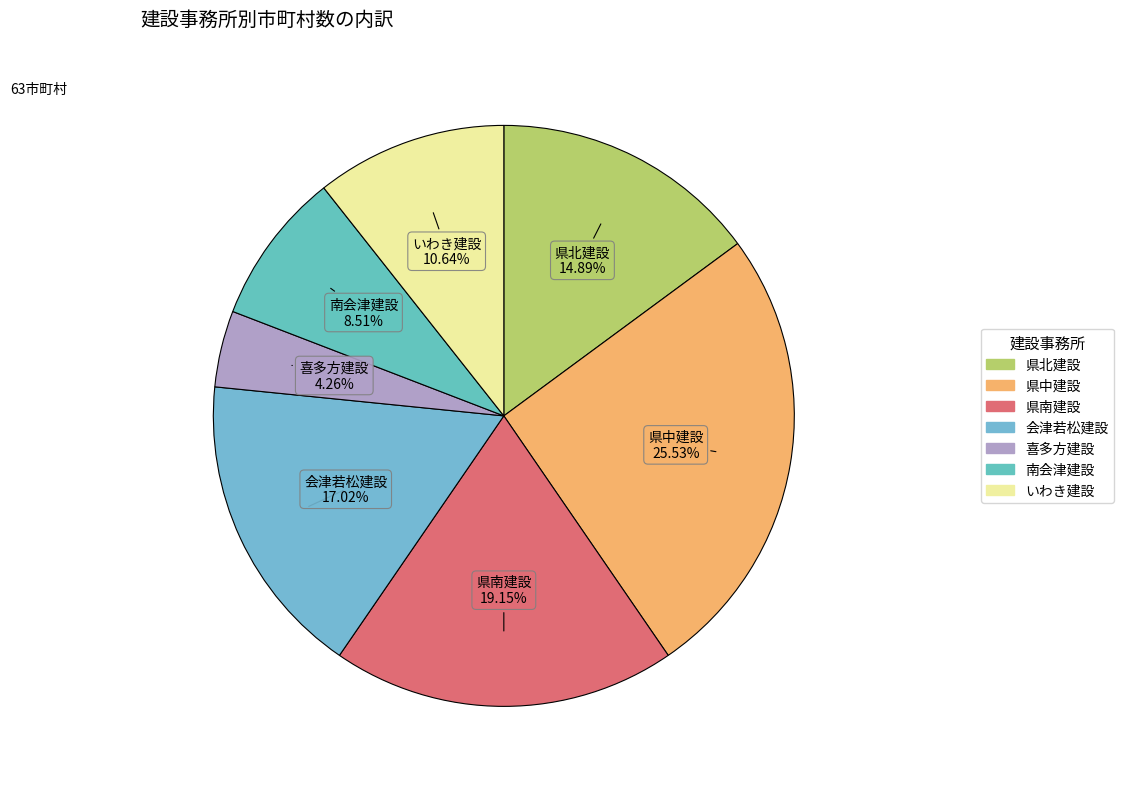

To the nearest percent, what percentage of the pie is 喜多方建設?

4%